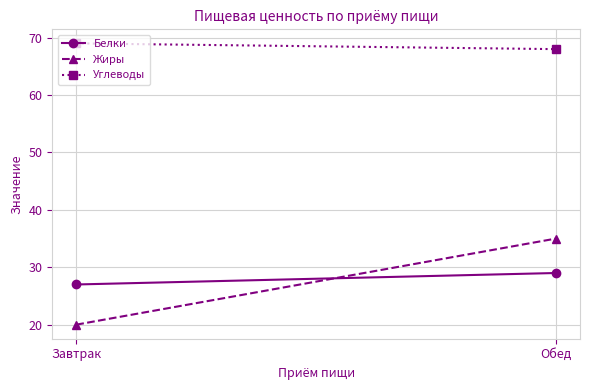

What are all the series names shown in the legend?

Белки, Жиры, Углеводы